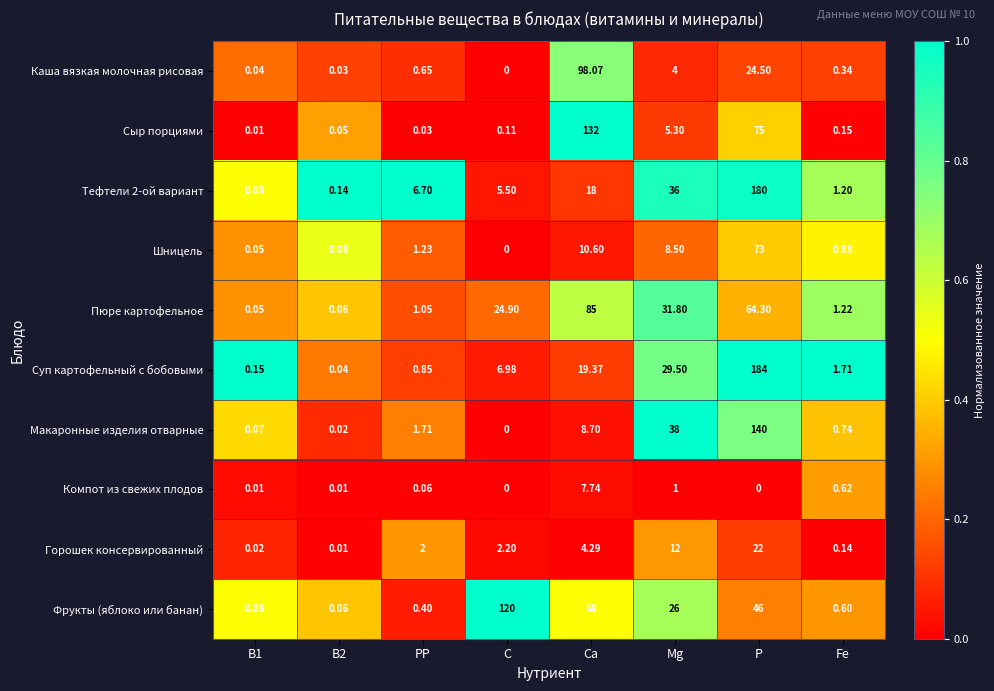

Is the value of Шницель at С greater than the value of Пюре картофельное at В1?

No